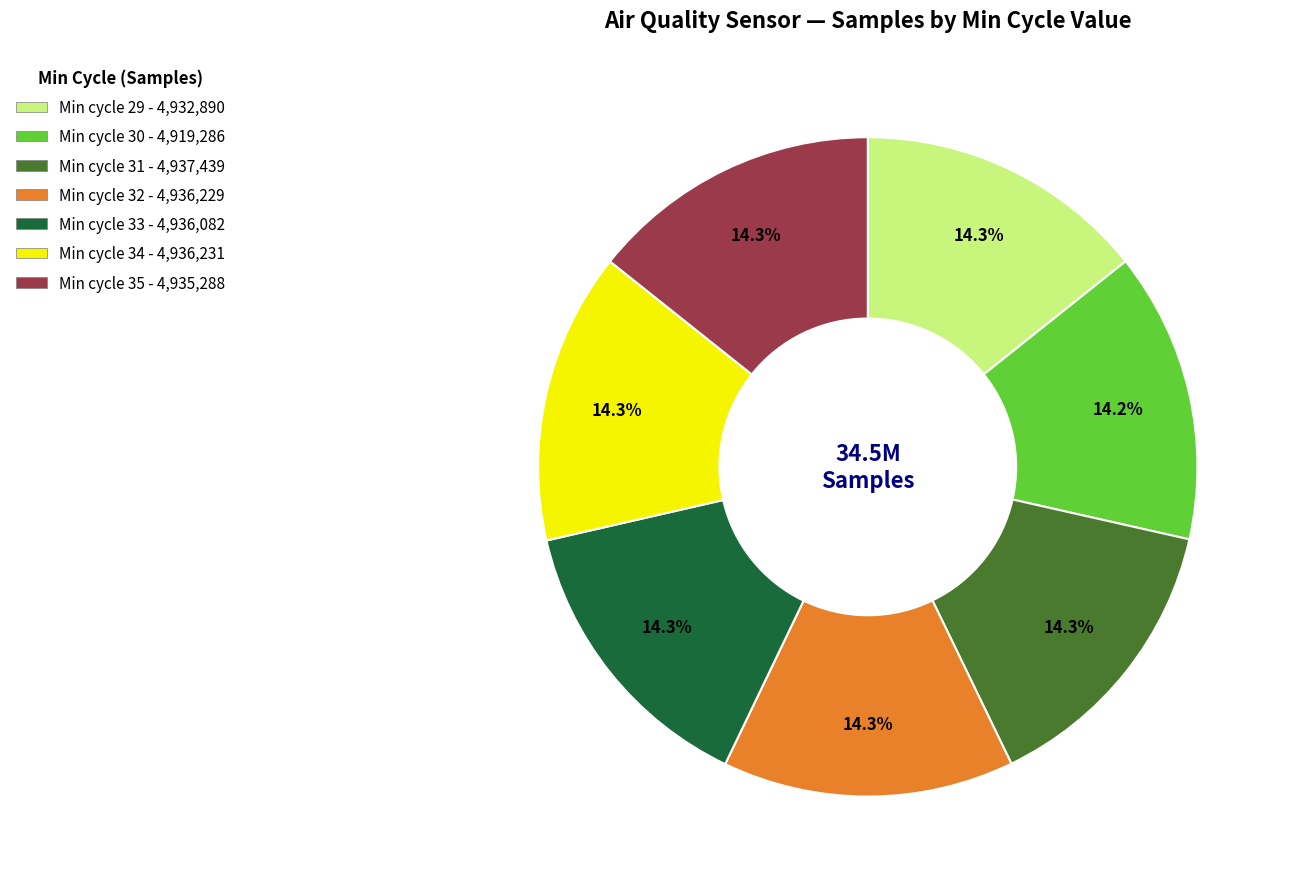

Does any single category account for the majority?

No